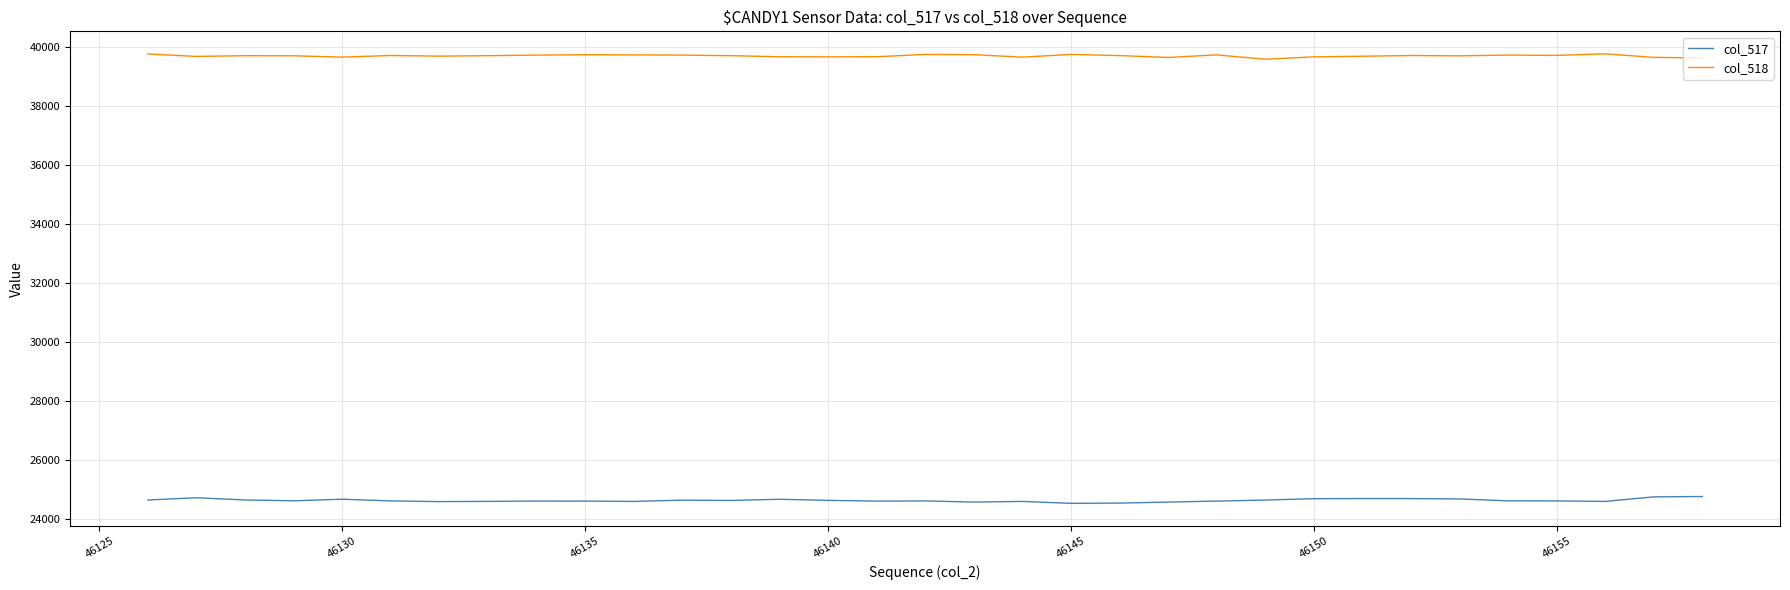

Rank the series by their average value, from lowest to highest.

col_517, col_518